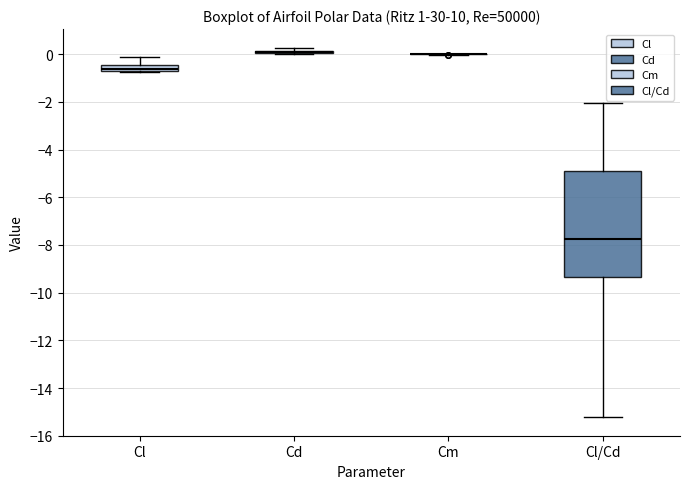

Comparing the boxes themselves (not the whiskers), which one is the tallest?

Cl/Cd